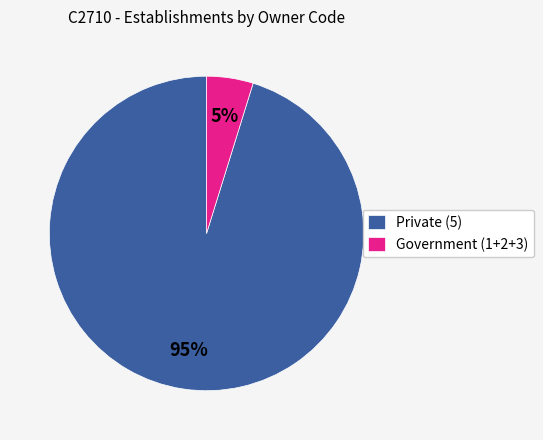

How many slices are in this pie chart?

2